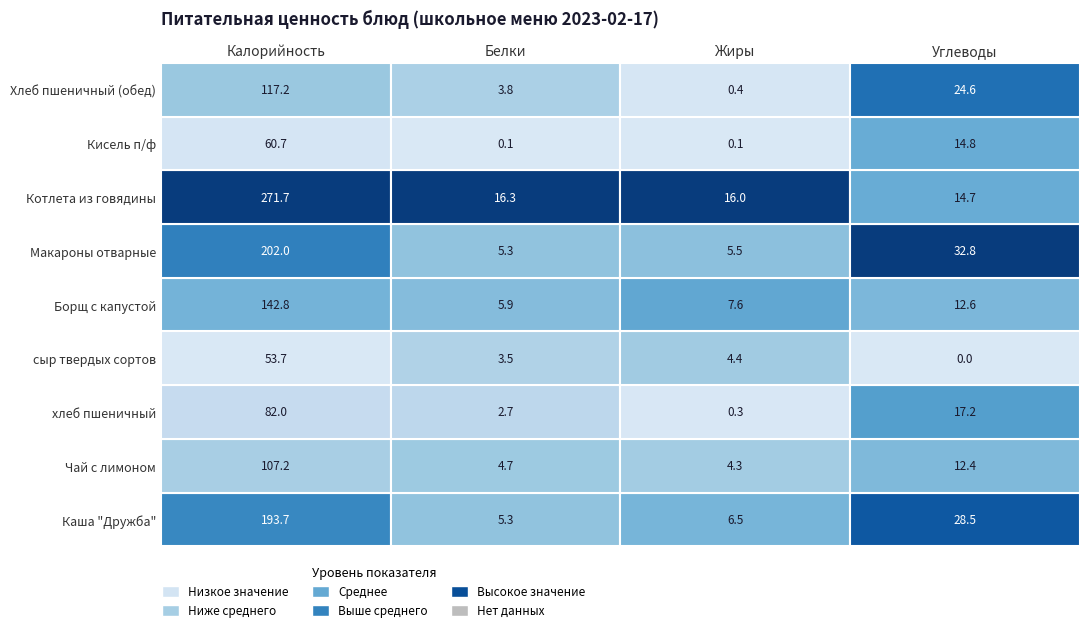

List the series in order of their peak value, highest first.

Котлета из говядины, Макароны отварные, Каша "Дружба", Борщ с капустой, Хлеб пшеничный (обед), Чай с лимоном, хлеб пшеничный, Кисель п/ф, сыр твердых сортов